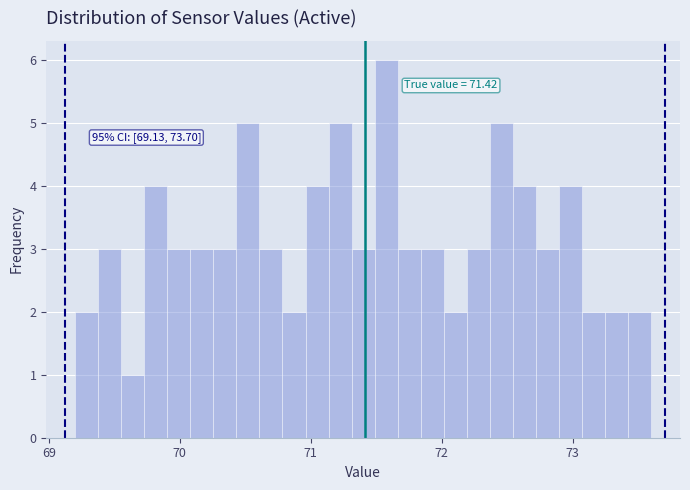

Read against the x-axis, roughly where is the centre of the tallest bar?

71.6